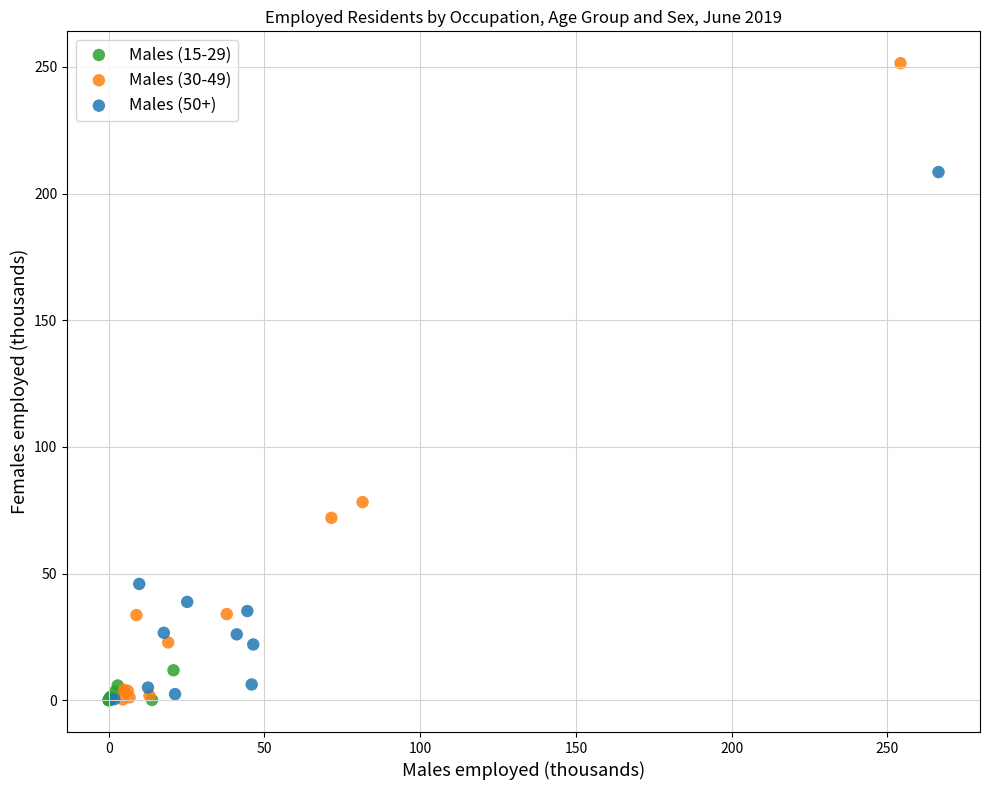

Which series has the widest spread of Y values?

Males (30-49)